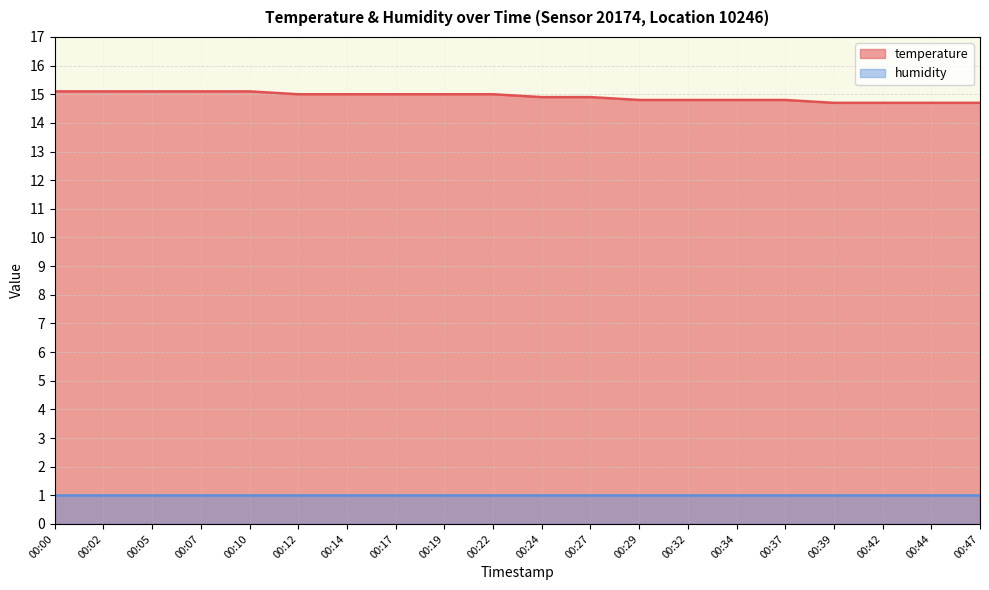

Which category has the highest value across all series?

00:00